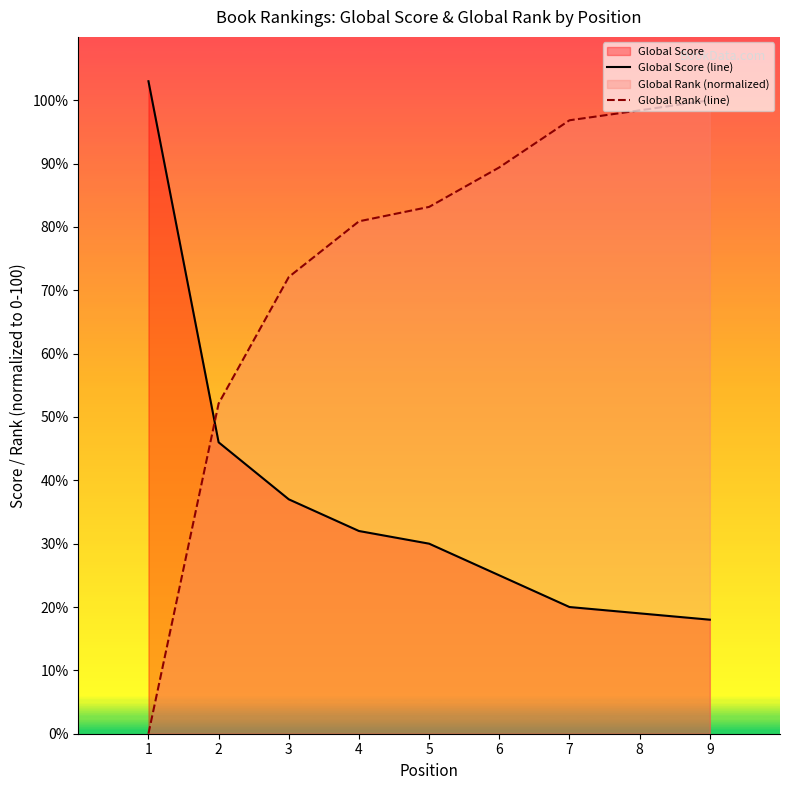

Is it true that Global Rank (line) equals 23.9 at 2?

False